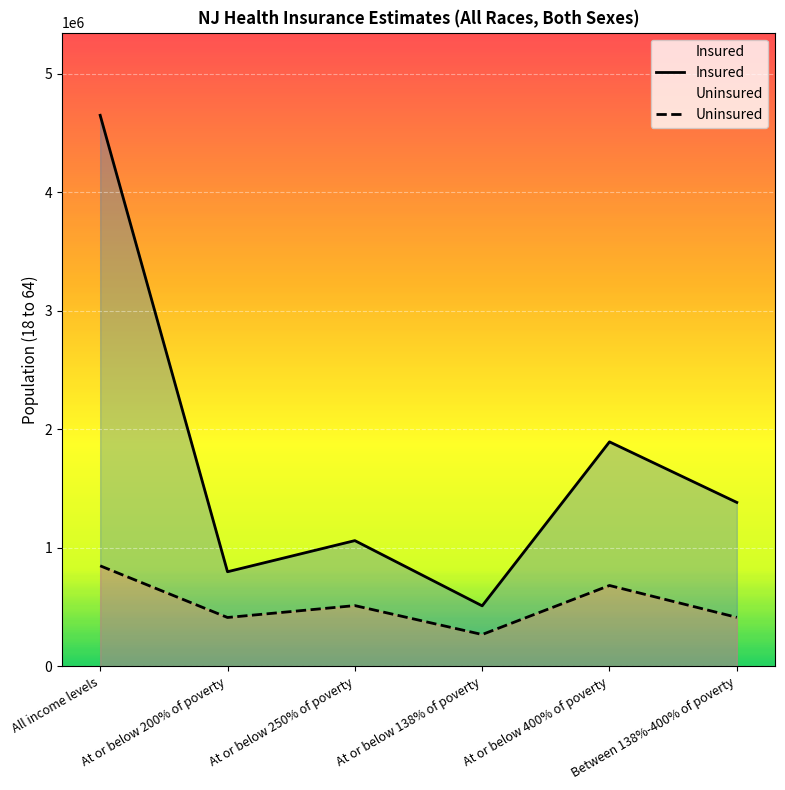

At Between 138%-400% of poverty, list the series in order from largest to smallest.

Insured, Uninsured